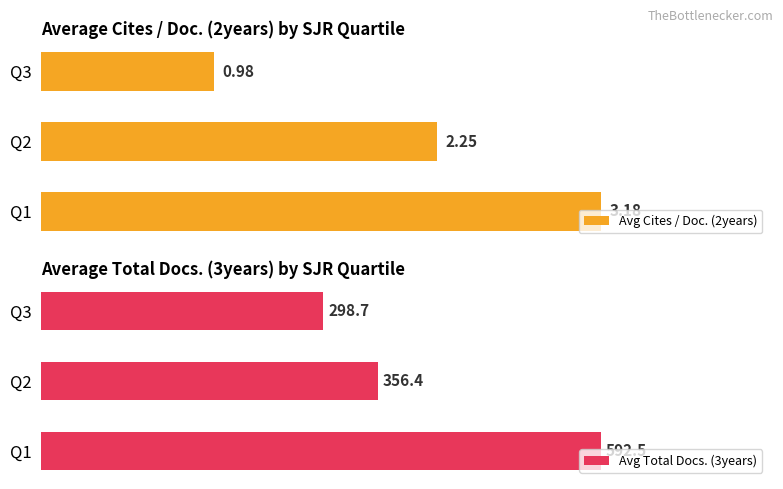

List the labels in order of Avg Cites / Doc. (2years) value, largest first.

Q1, Q2, Q3